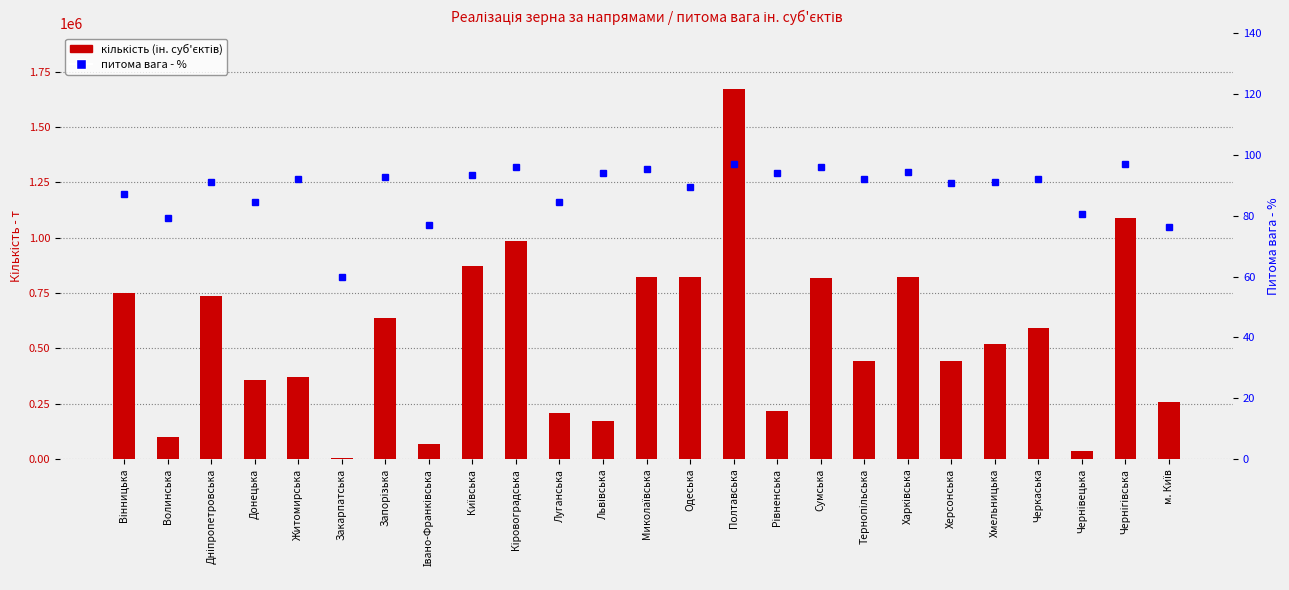

What is the difference between the highest and lowest values at Полтавська?

1671709.1